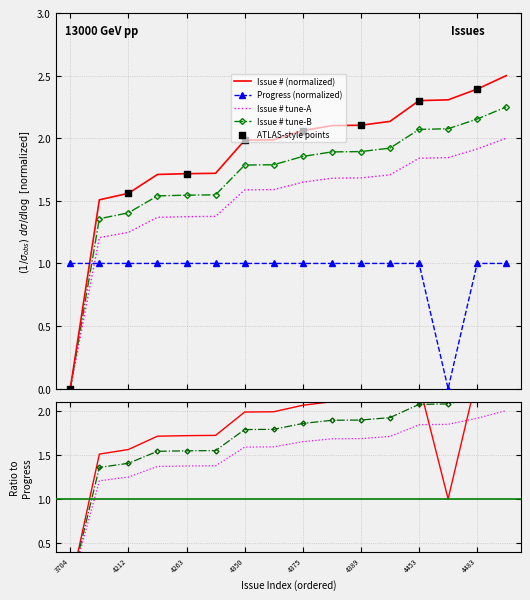

Which series has the largest total across all categories?

Issue #